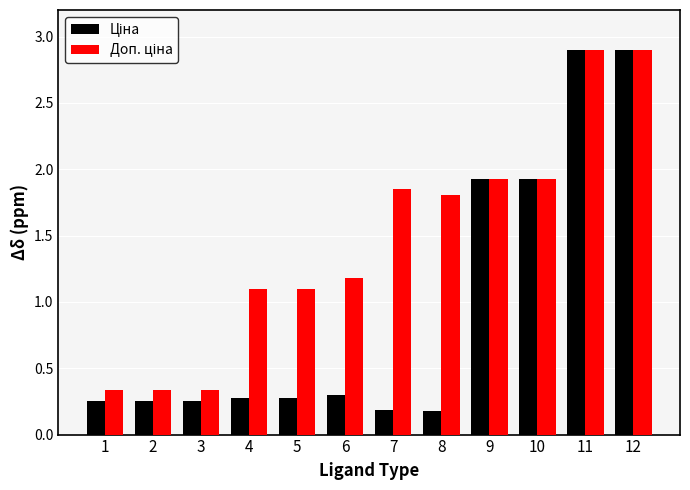

What is the smallest value displayed?

0.2